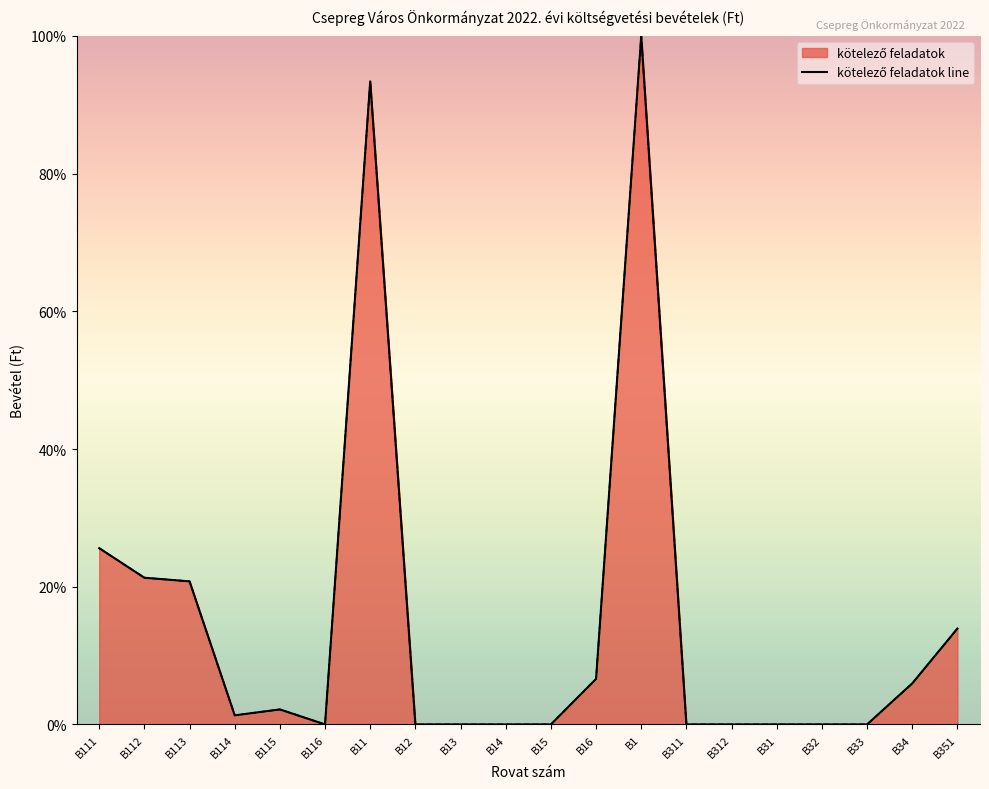

Where is the data nearest to the value 50?

B111